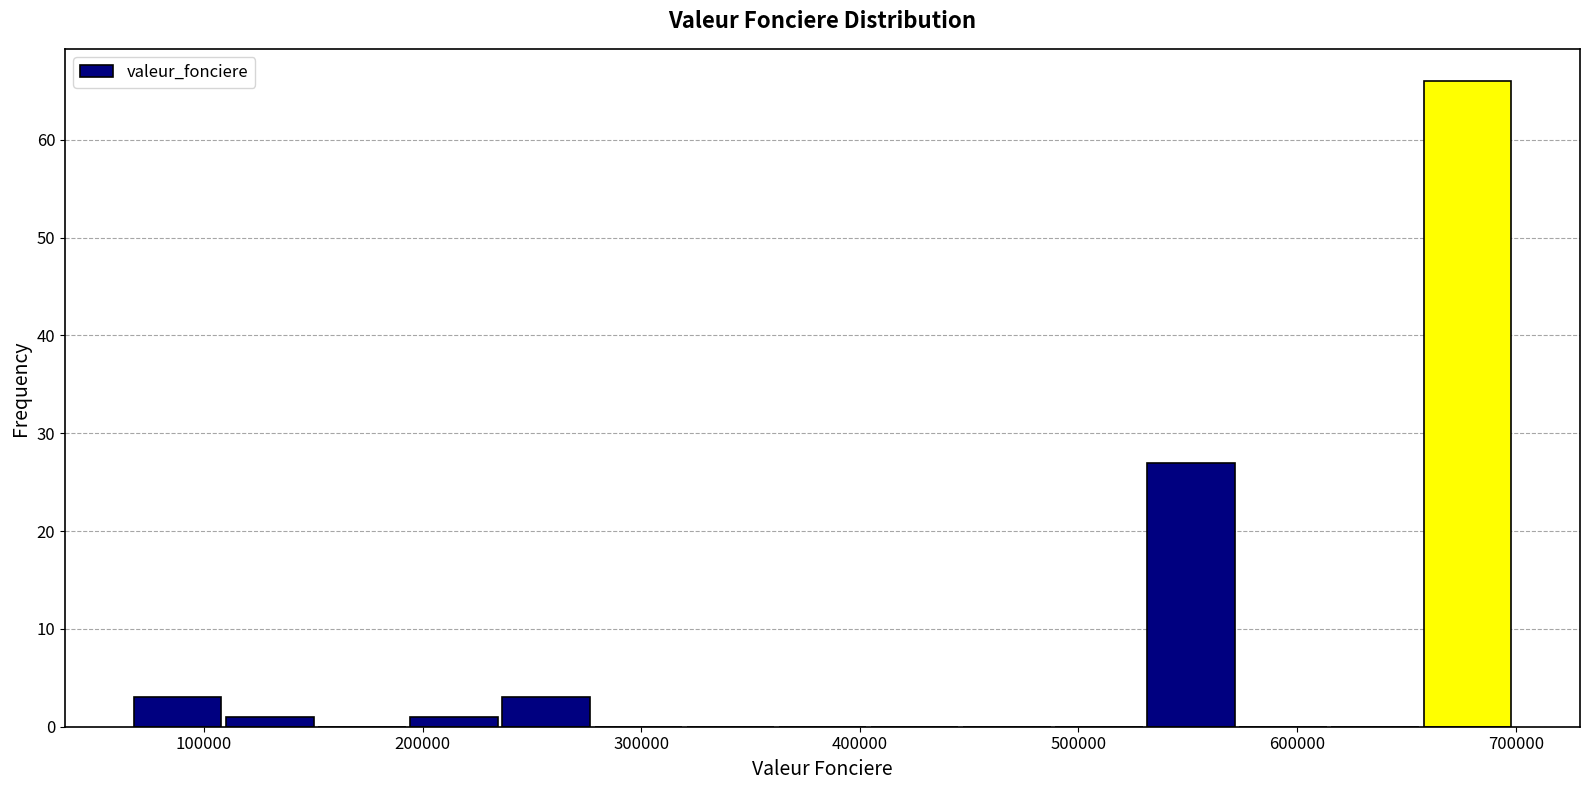

Reading left to right, list every bar in this chart as the range it spans on the x-axis followed by its height. Neither the bar edges nor the heights are printed on the chart, so give them approximately, as read against the axes.

70000 to 110000: 3
110000 to 150000: 1
150000 to 190000: 0
190000 to 240000: 1
240000 to 280000: 3
280000 to 320000: 0
320000 to 360000: 0
360000 to 410000: 0
410000 to 450000: 0
450000 to 490000: 0
490000 to 530000: 0
530000 to 570000: 27
570000 to 620000: 0
620000 to 660000: 0
660000 to 700000: 66